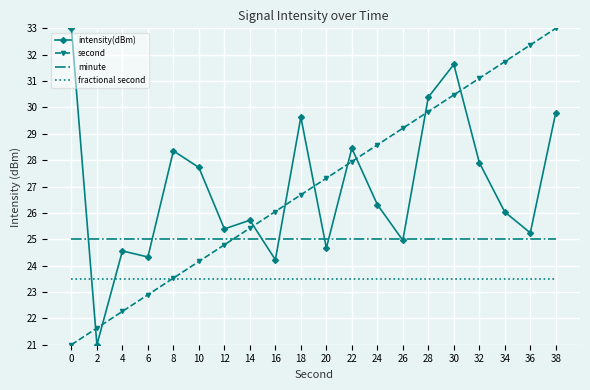

The intensity(dBm) series shows 24.2 at 16. True or false?

True